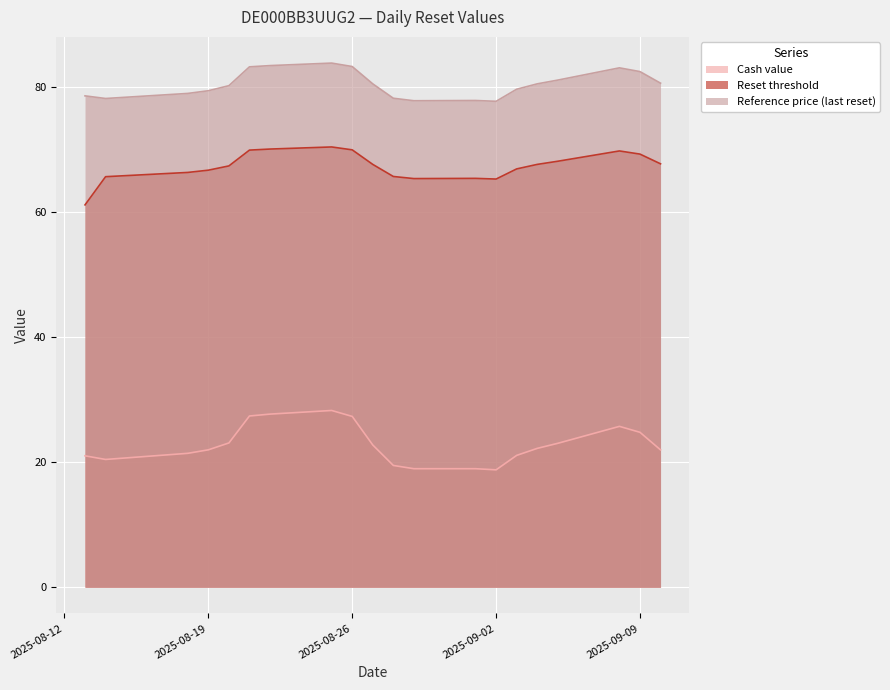

At which category does Cash value reach its first local peak?

2025-08-25